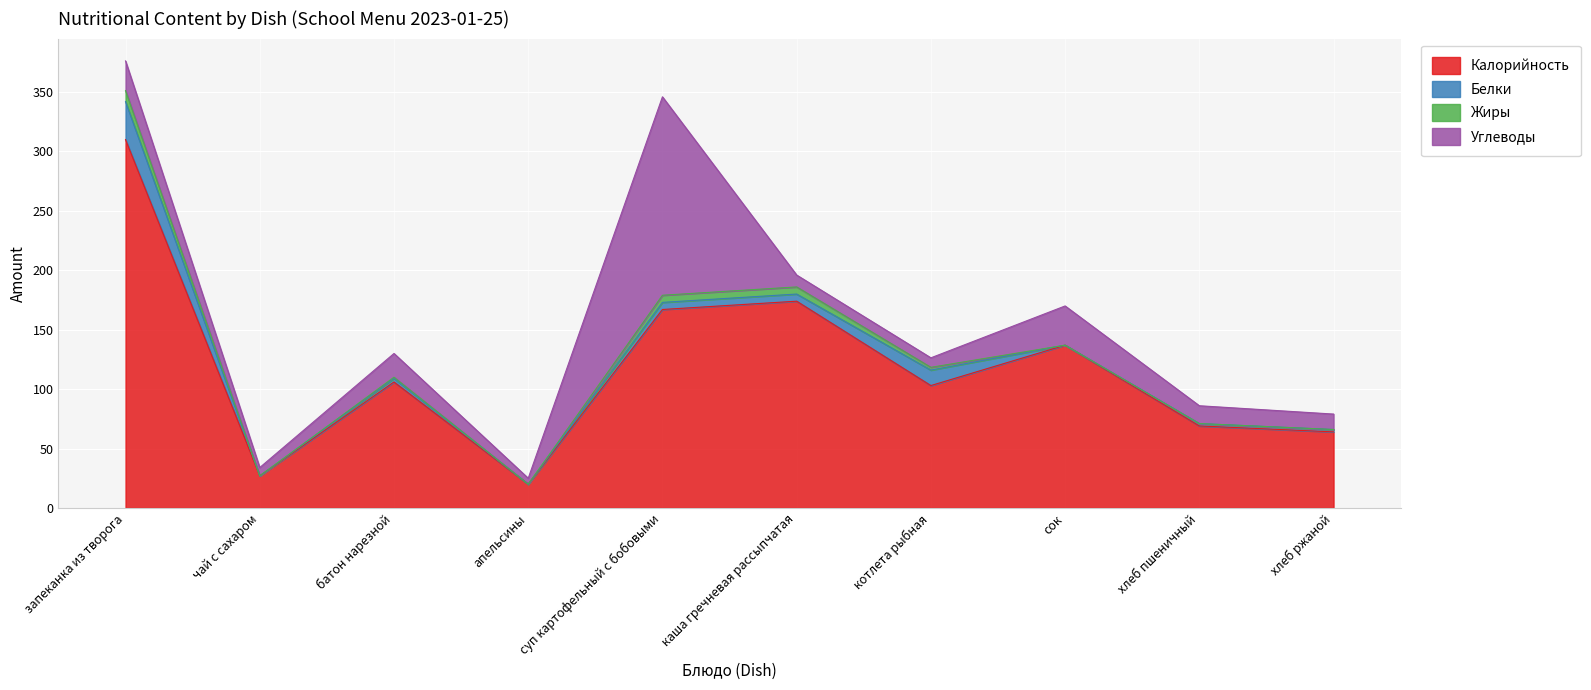

What is the average value of the Калорийность series?

117.7